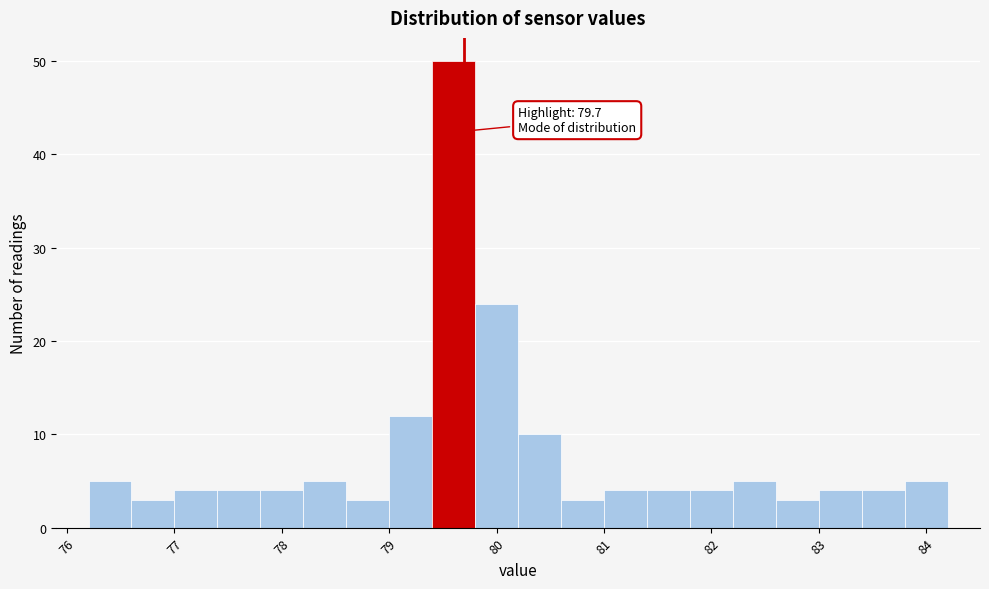

Which range on the x-axis has the tallest bar?

79.4 to 79.8